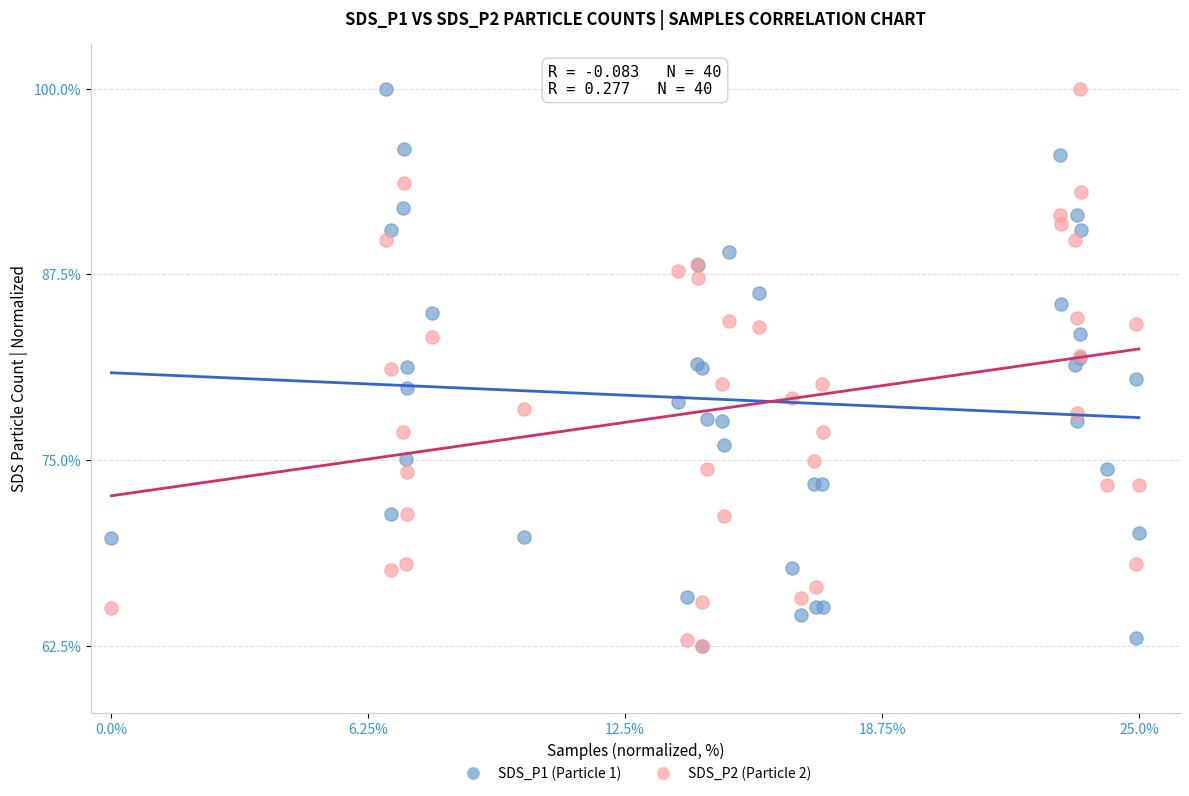

What are all the series names shown in the legend?

SDS_P1 (Particle 1), SDS_P2 (Particle 2)